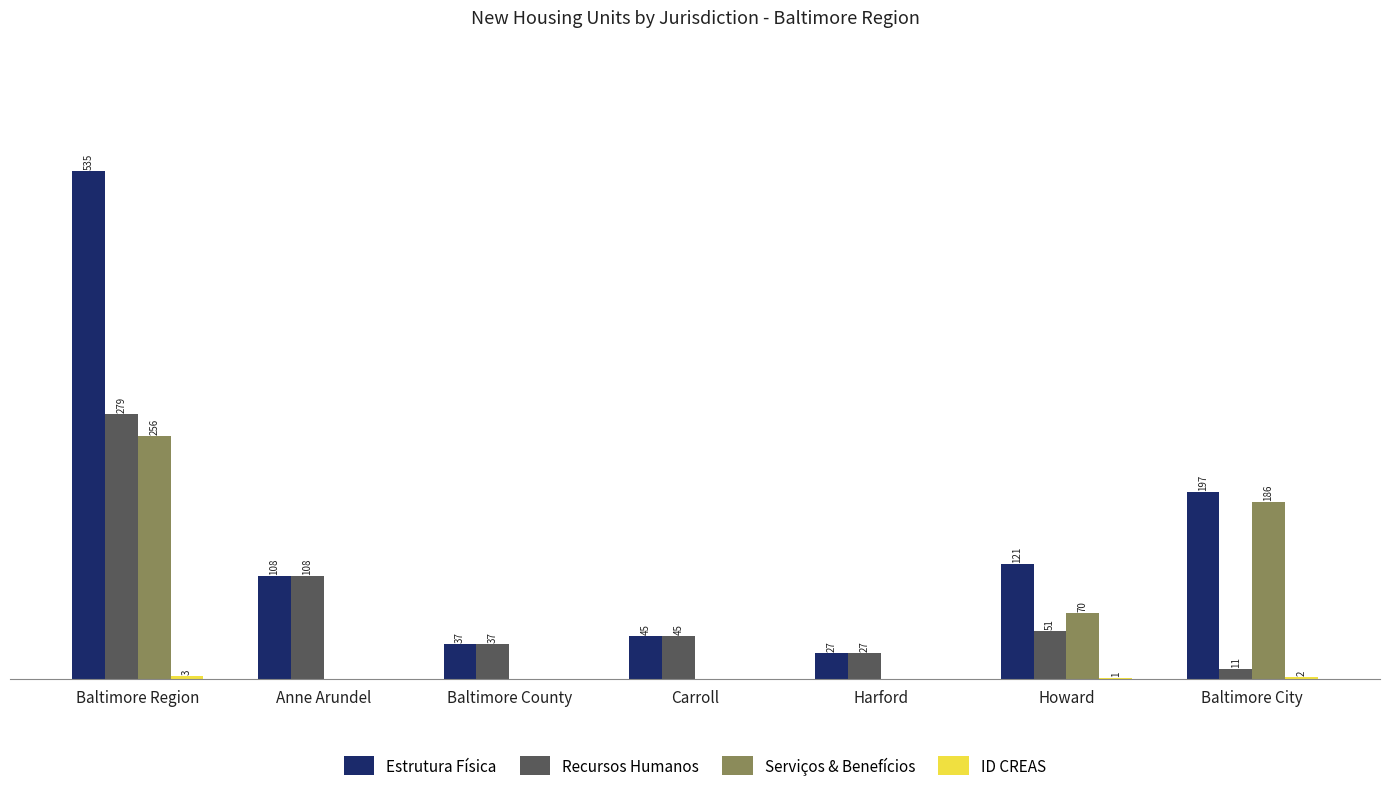

At which category is the sum across all series the highest?

Baltimore Region